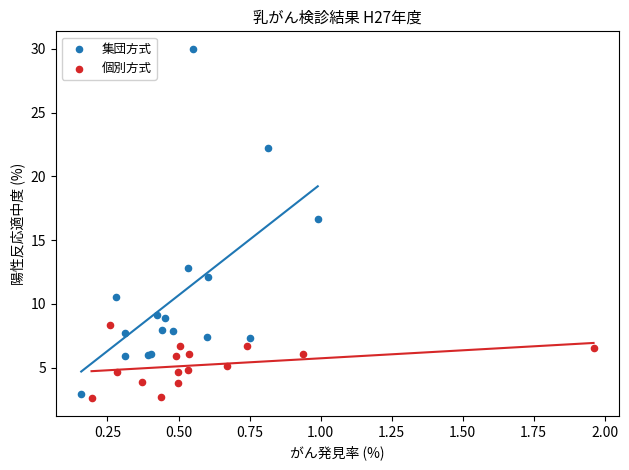

Which series has the largest Y range (max minus min)?

集団方式